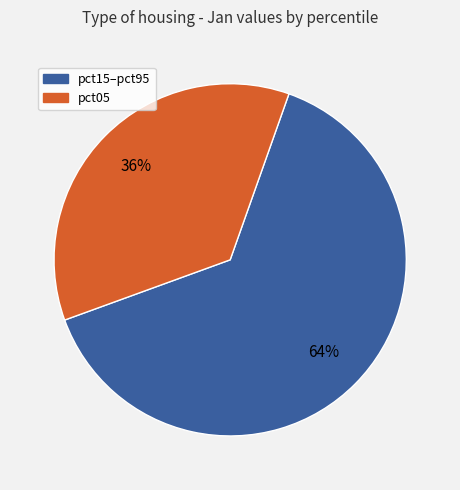

Is there a majority slice in this chart?

Yes